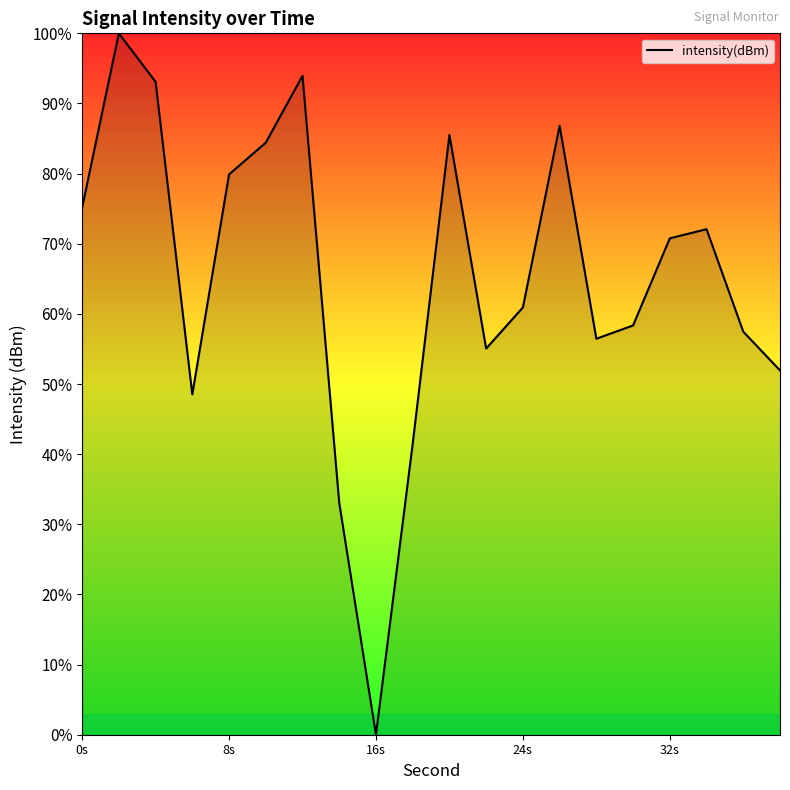

Does the chart display data point markers on the line(s)?

No